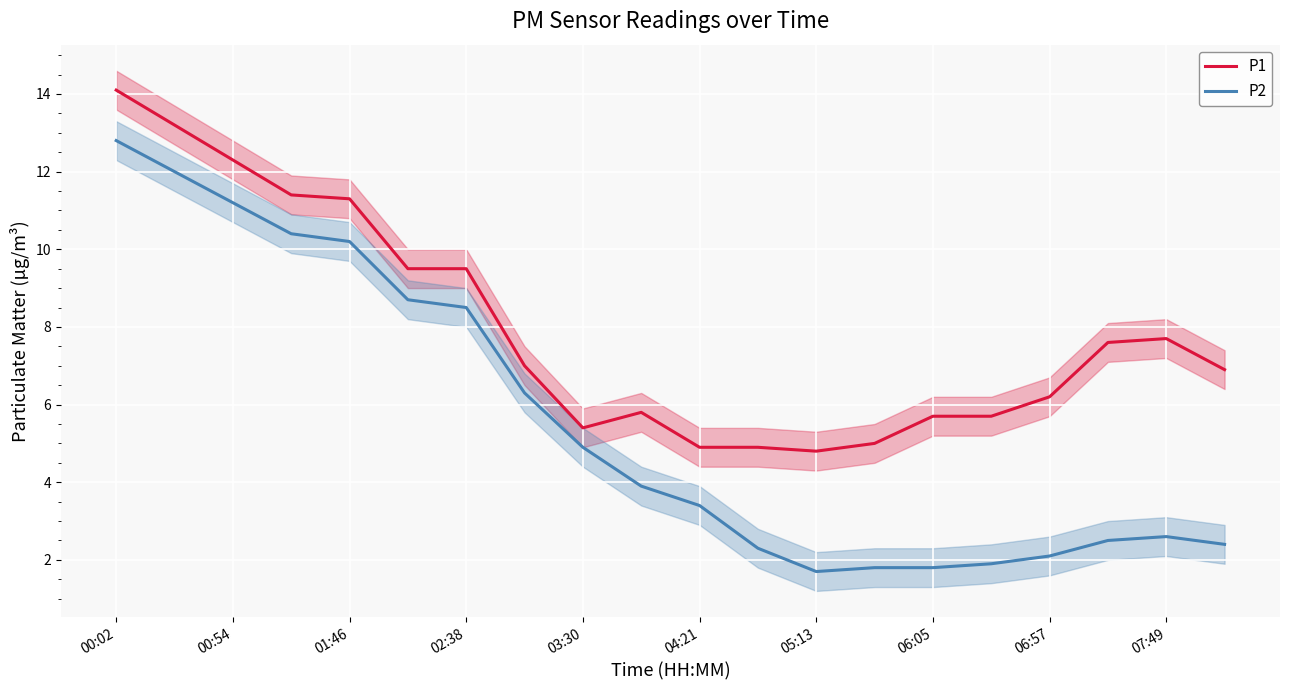

True or false: P2 and P1 intersect in this chart.

False